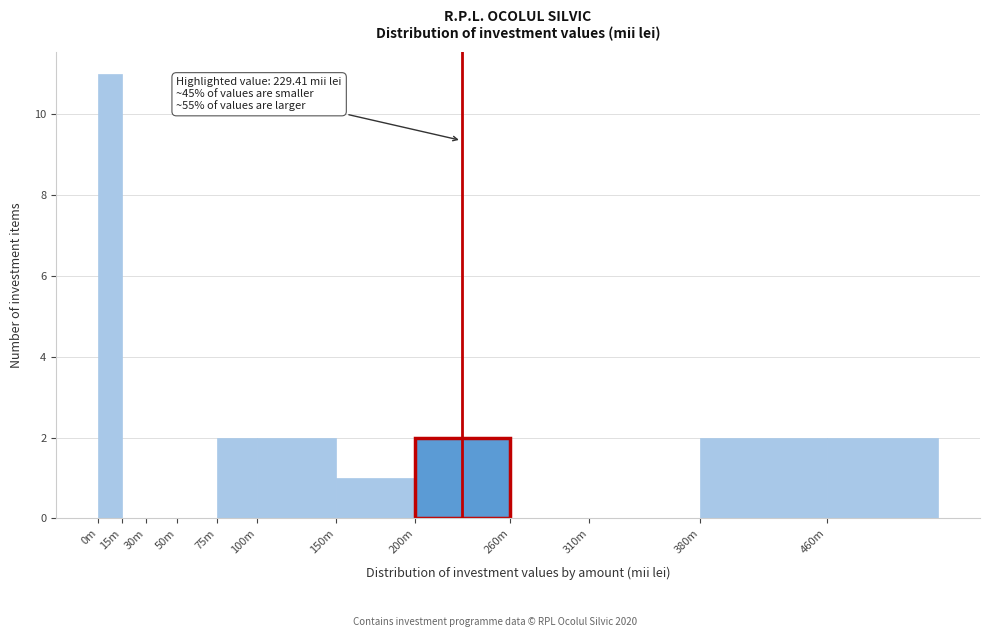

Reading left to right, extract all data points from this chart.

0m=11	15m=0	30m=0	50m=0	75m=2	100m=2	150m=1	200m=2	260m=0	310m=0	380m=2	460m=2